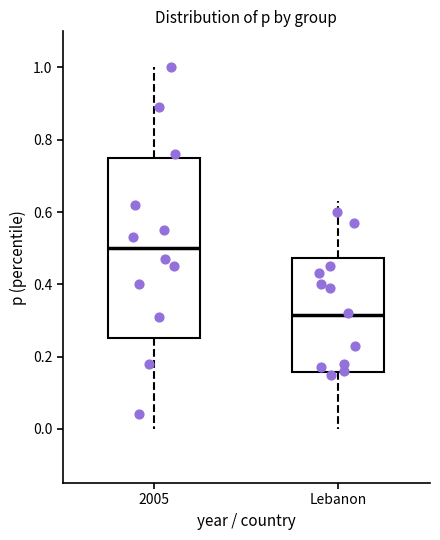

Where is the lower edge of the box for Lebanon on the y-axis? The values are not printed on the chart, so give them approximately, as read against the axis.

0.16